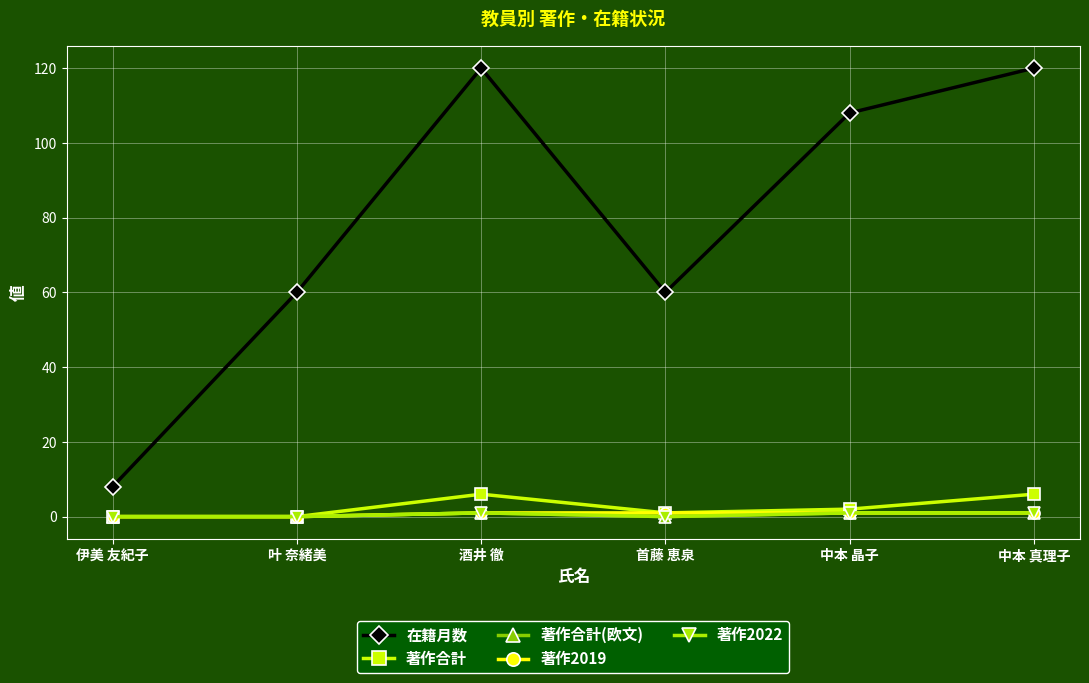

Is this an area chart (filled region under the line)?

No